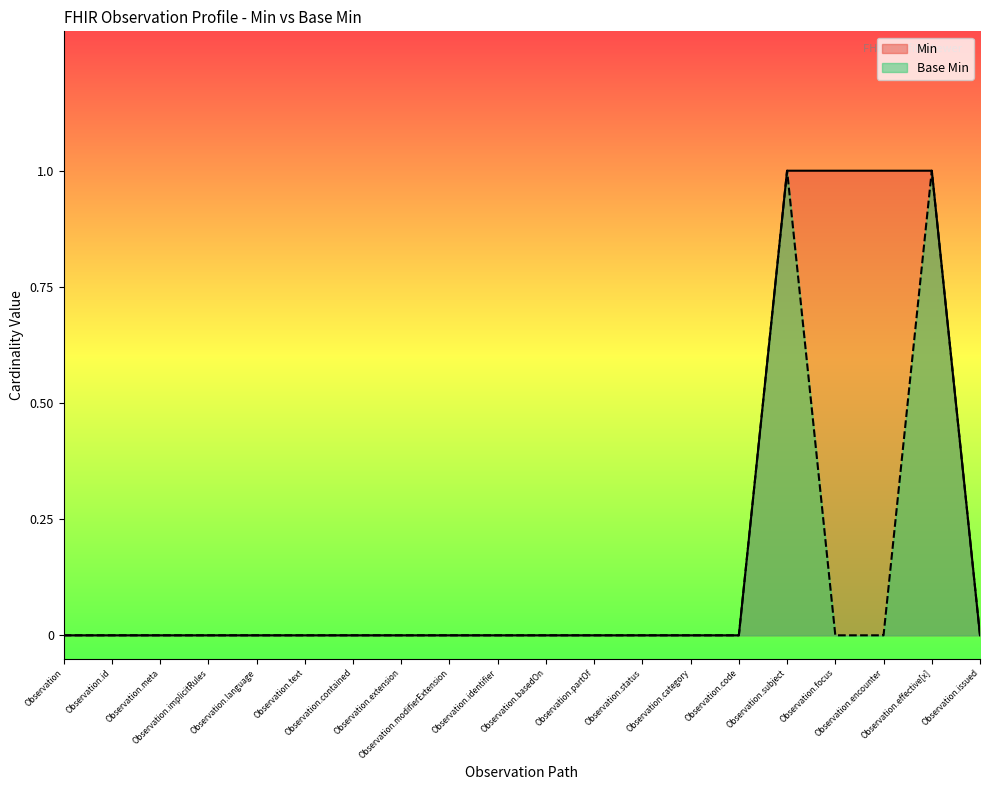

The value of Min at Observation.effective[x] is 1. True or false?

False